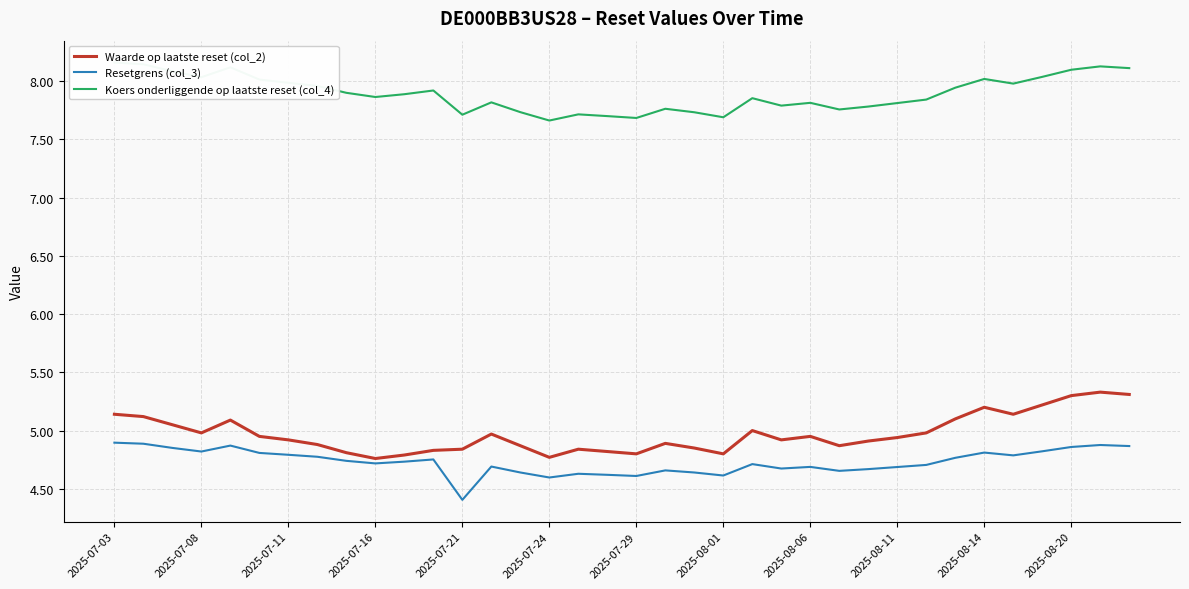

At how many categories does at least one series exceed 5?

36